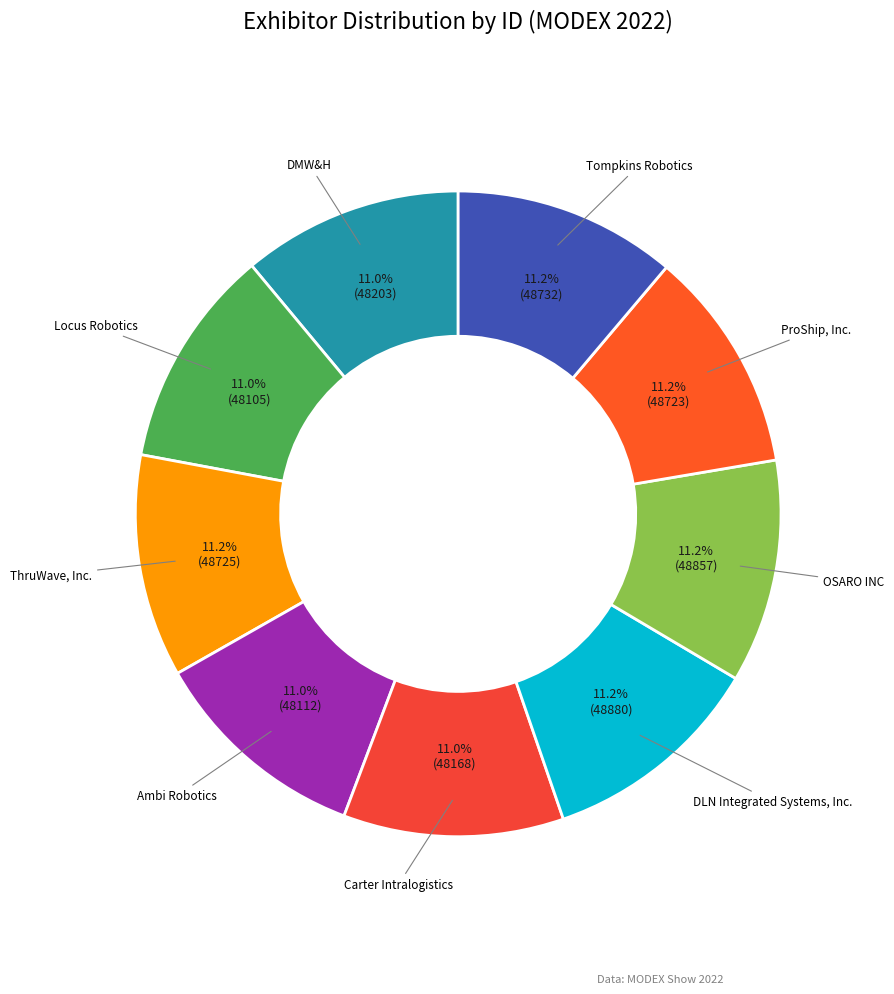

How many slices are in this pie chart?

9